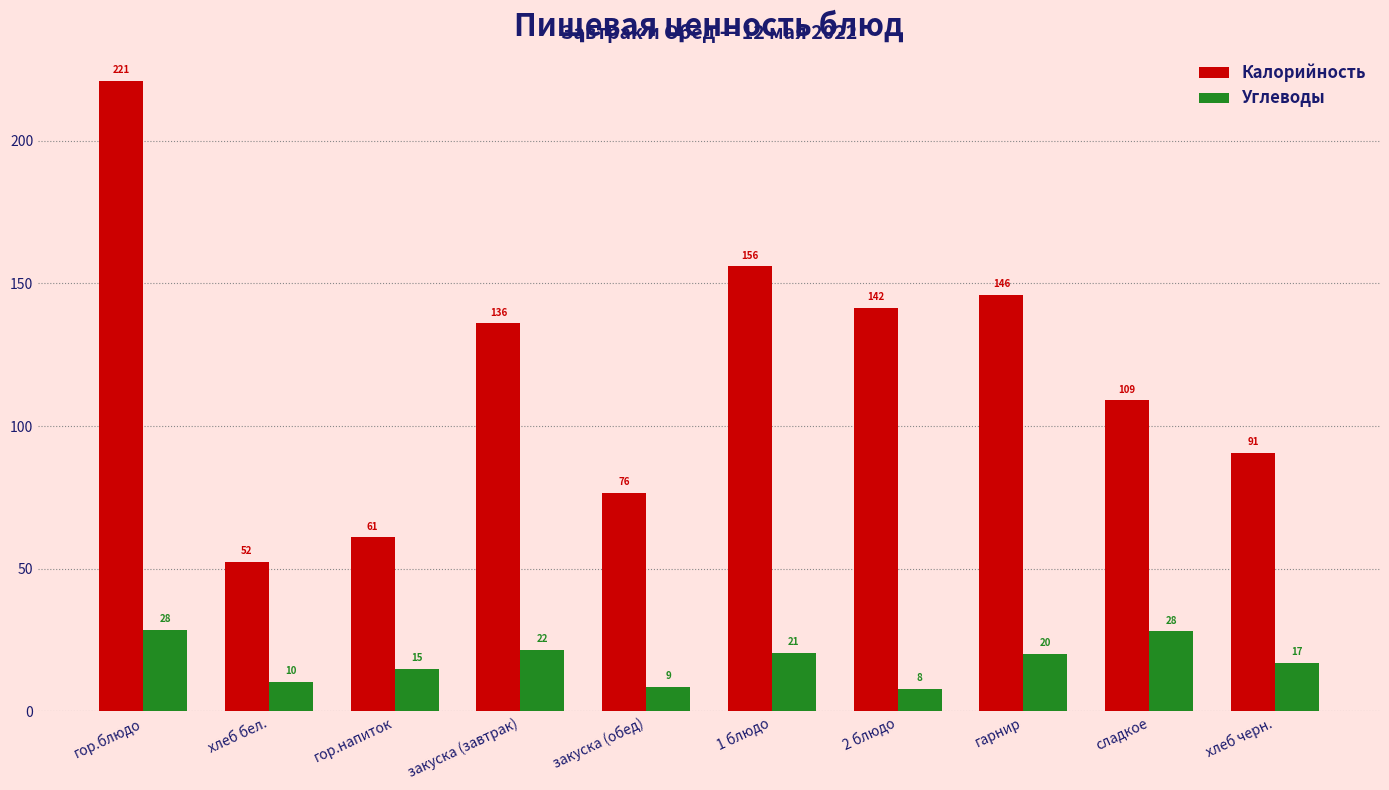

Which category has the lowest value in the Калорийность series?

хлеб бел.